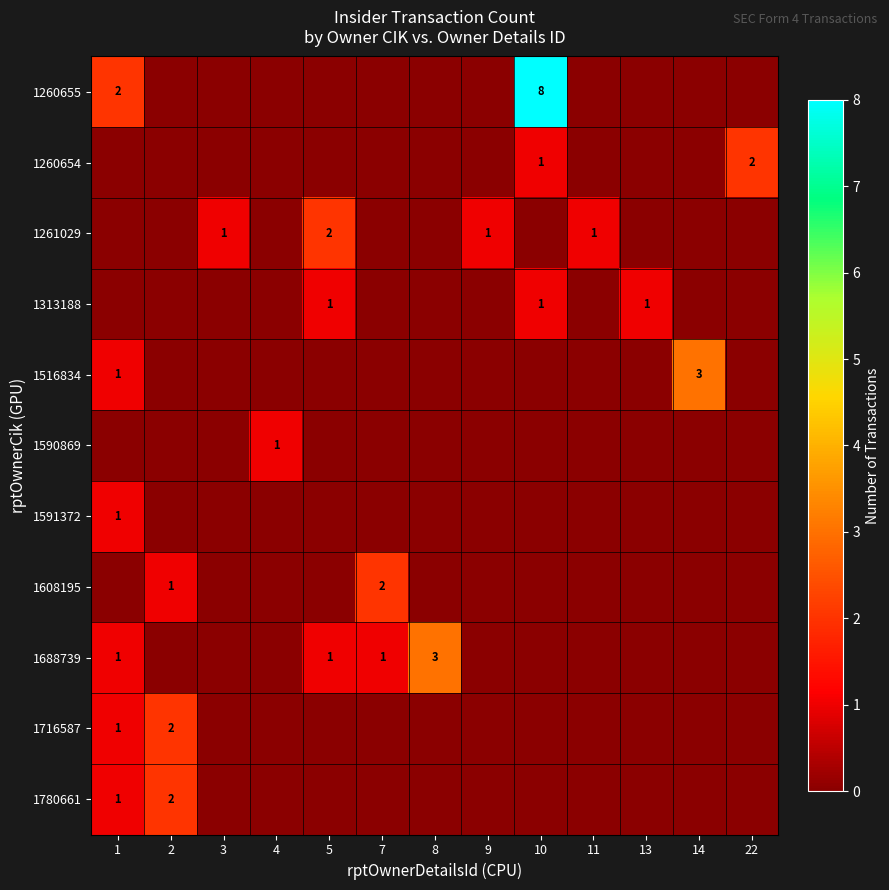

Is it true that 1313188 equals 1 at 5?

True